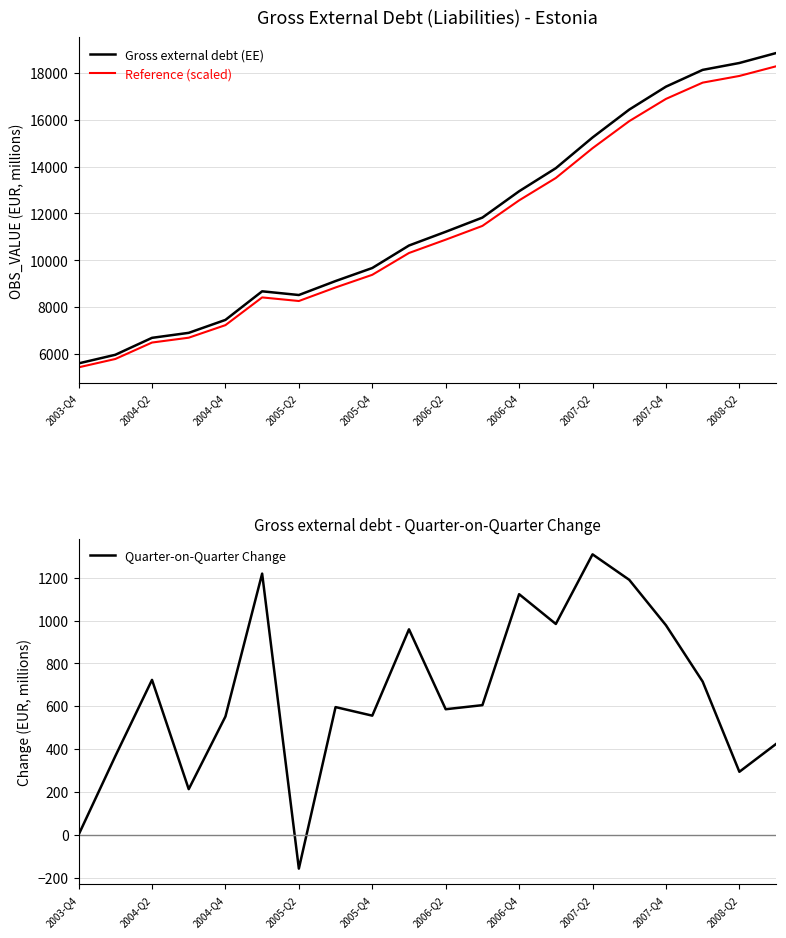

Which category has the lowest value in the Gross external debt (EE) series?

2003-Q4